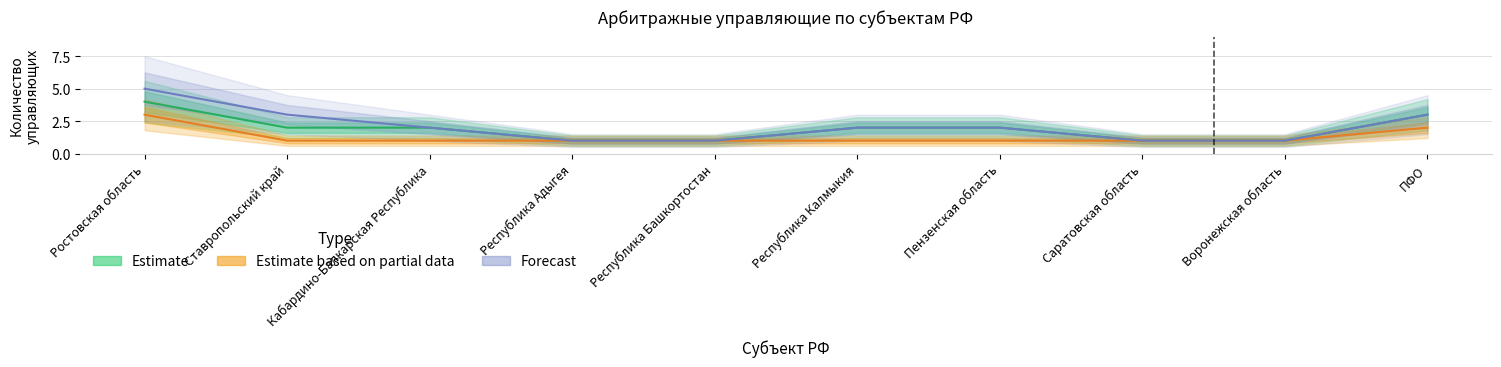

Rank the series by their average value, from highest to lowest.

Forecast, Estimate, Estimate based on partial data